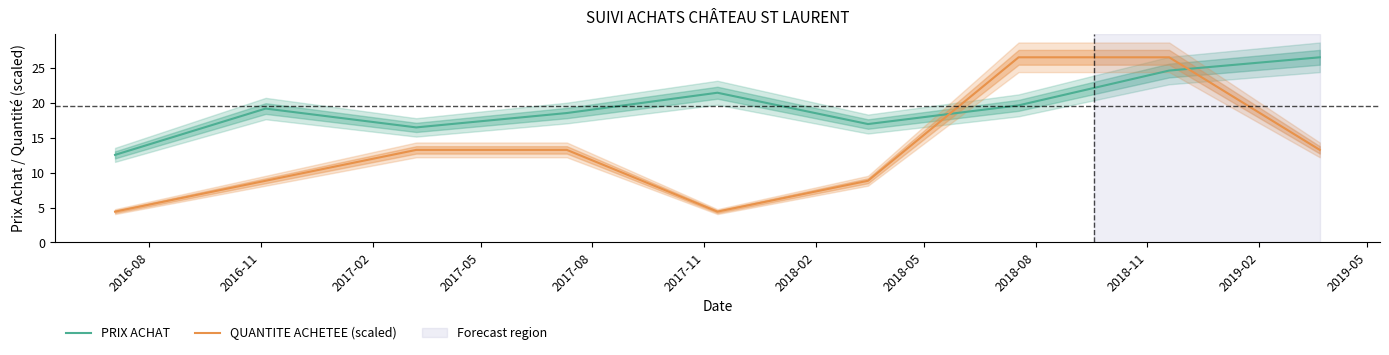

What is the lowest value of the PRIX ACHAT series?

12.6